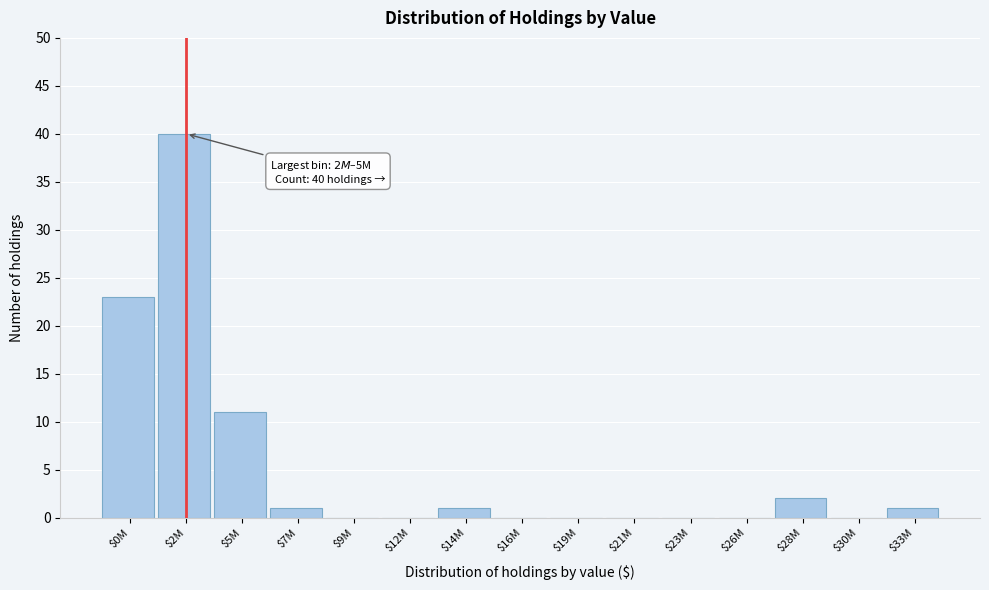

At which label is the value closest to 20?

$0M